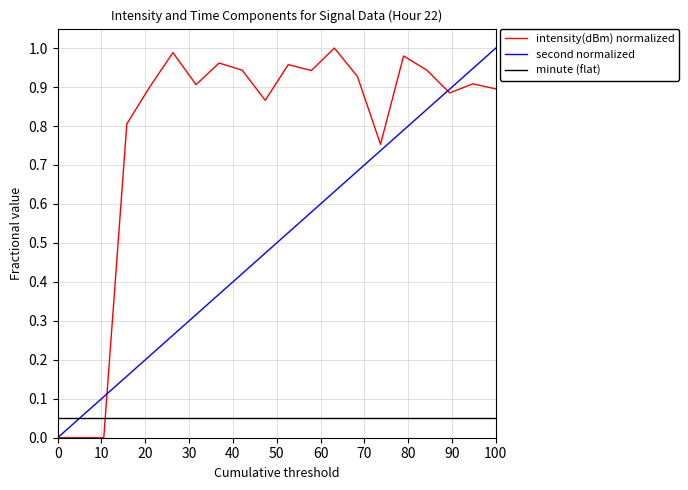

List the series in order of their overall mean, highest first.

intensity(dBm) normalized, second normalized, minute (flat)